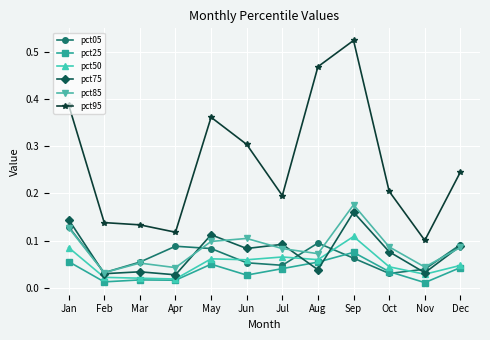

Is it true that pct50 equals 0.1 at Sep?

True